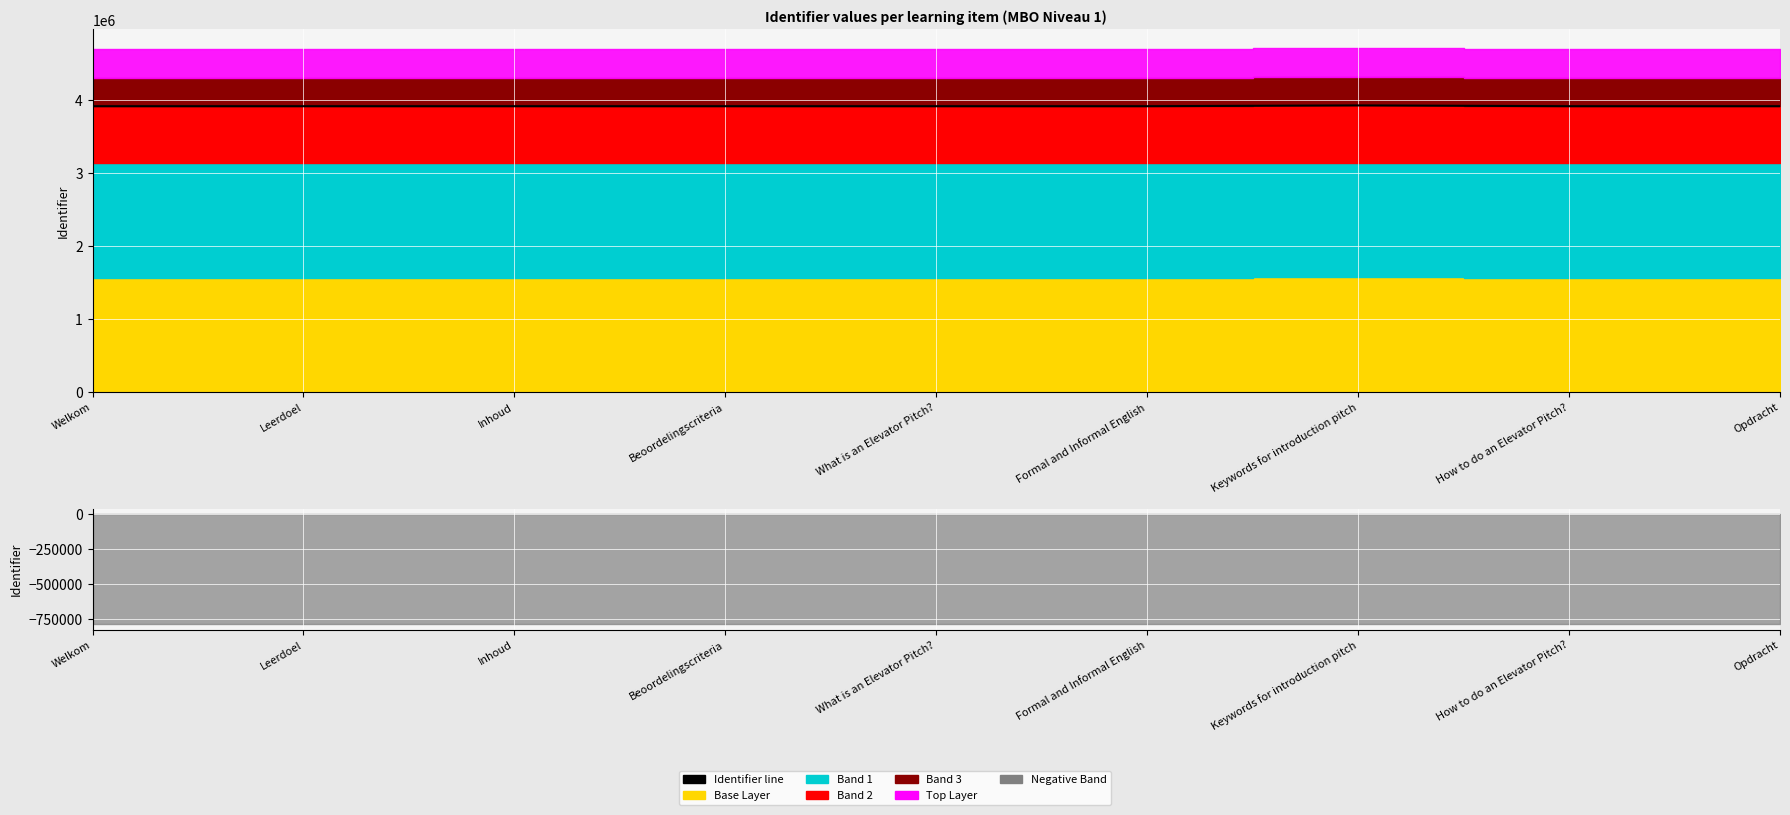

True or false: the data shows 3920015 at Welkom.

True